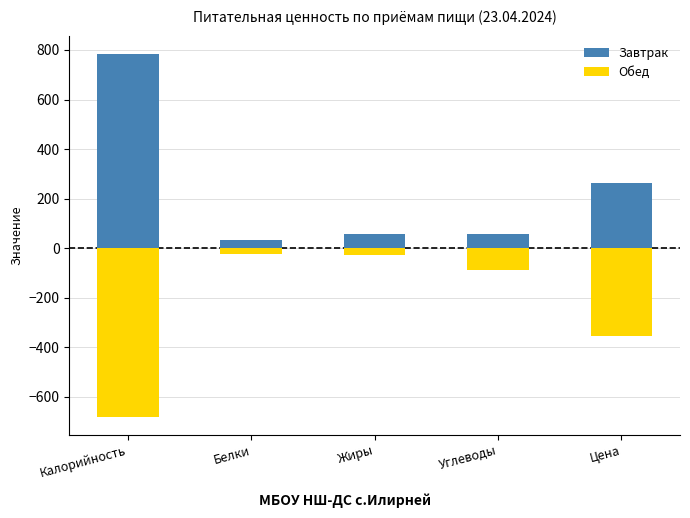

Does the chart contain any negative values?

Yes